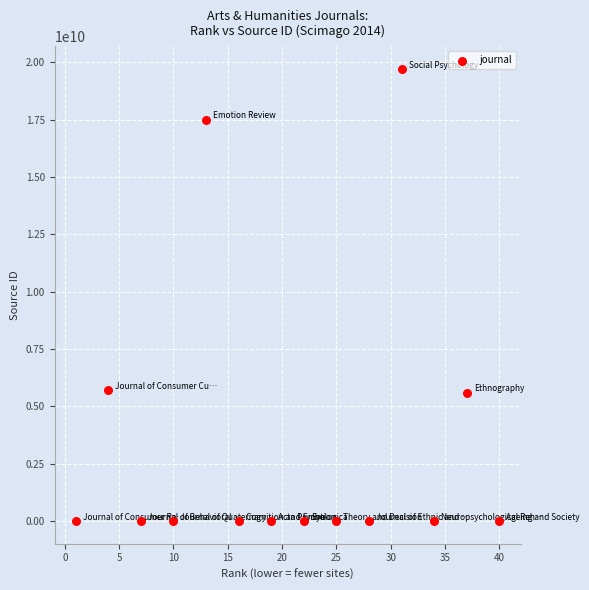

What is the range of X values (max minus min)?

39